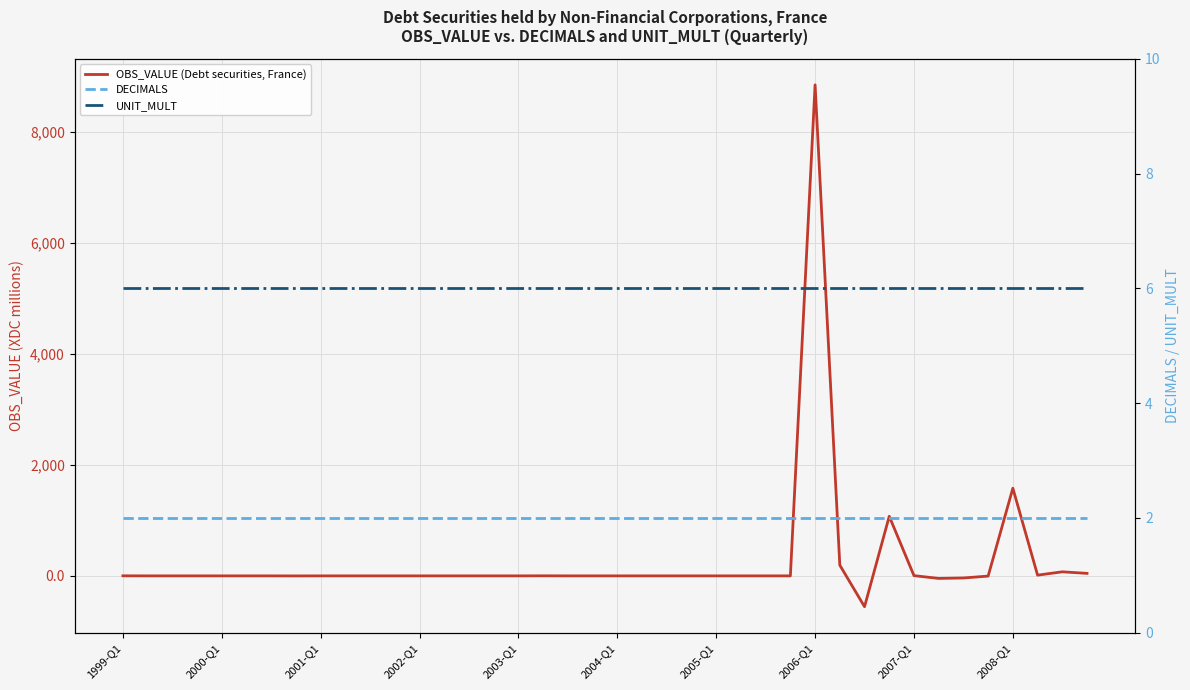

What are all the series names shown in the legend?

OBS_VALUE (Debt securities, France), DECIMALS, UNIT_MULT